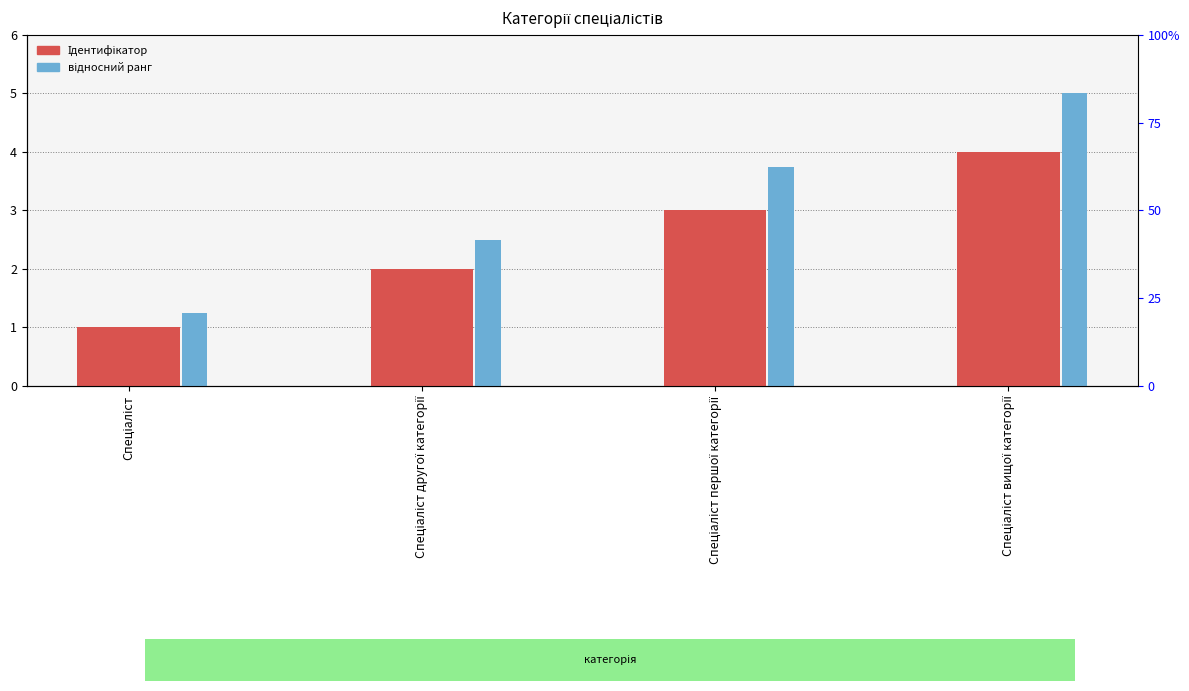

How many bars are there in each group?

2